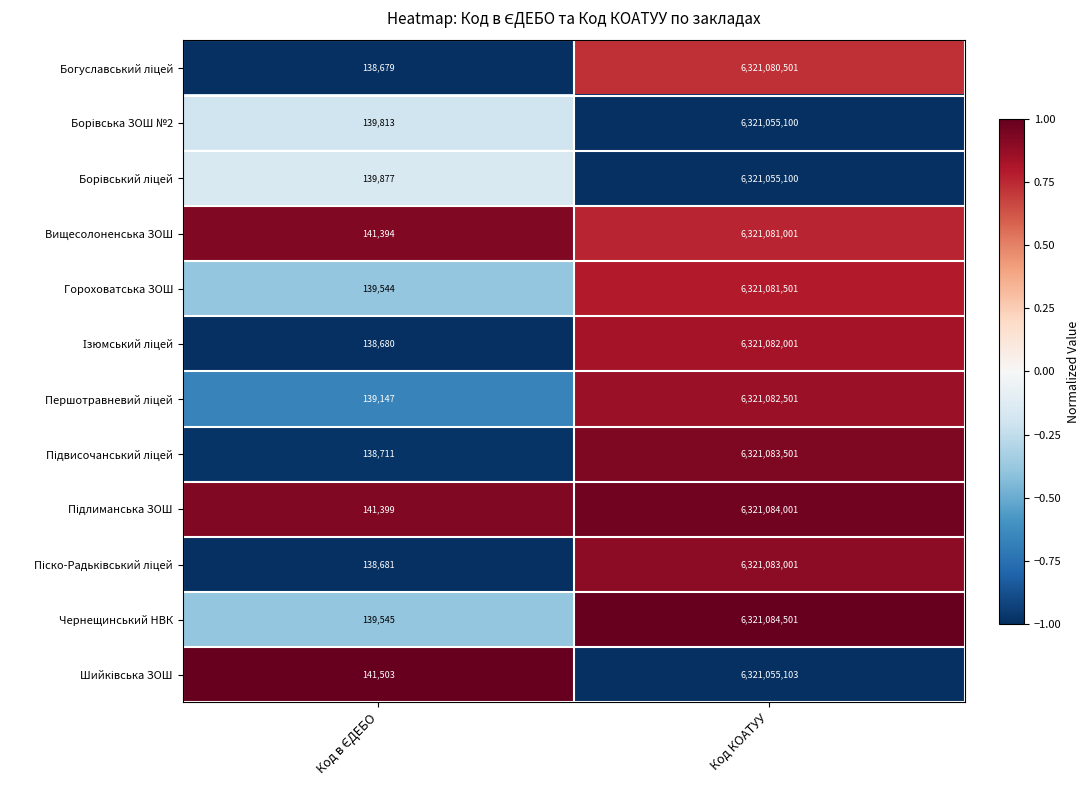

How many data points does each series have?

2